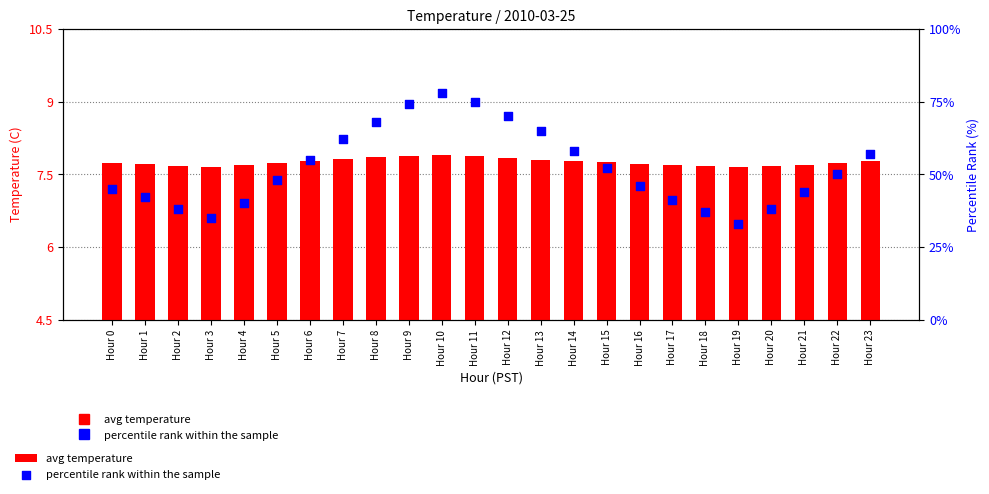

Which series reaches the minimum Y coordinate?

avg temperature